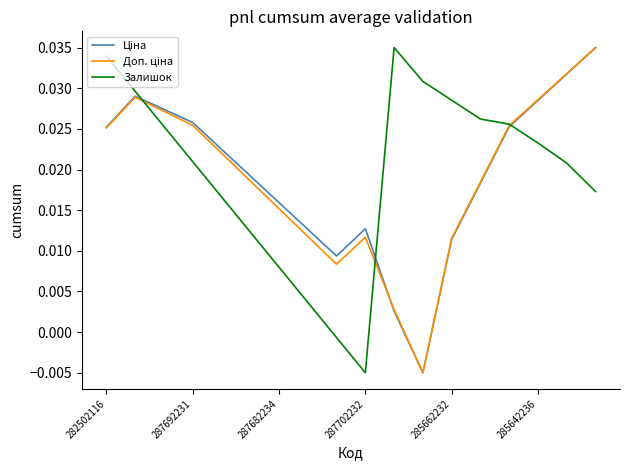

Where does the Ціна series first go above 0?

282502116